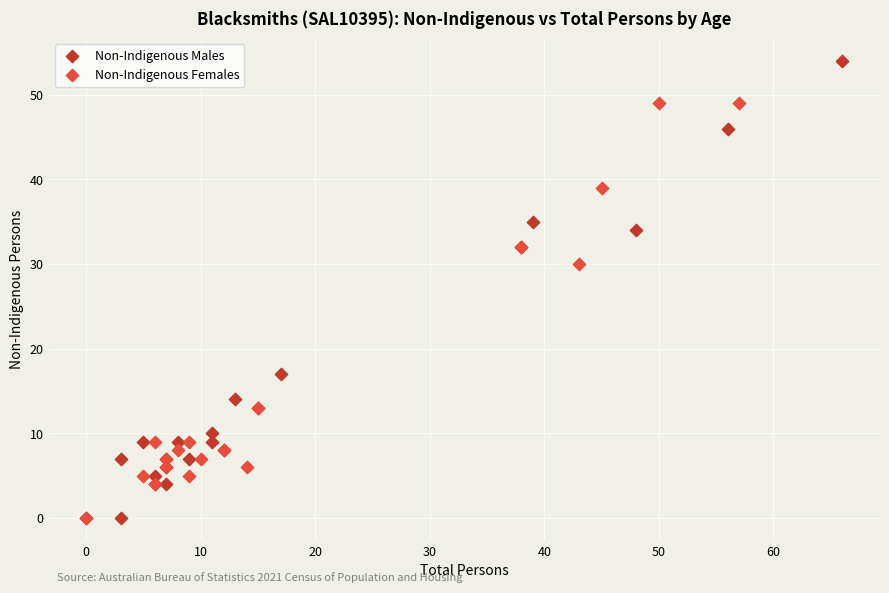

Which series reaches the maximum Y coordinate?

Non-Indigenous Males